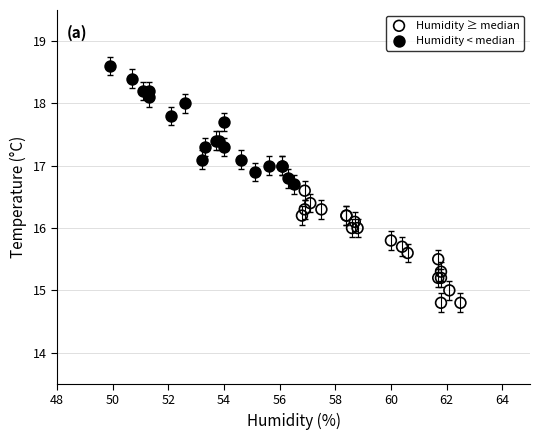

Which series contains the highest Y value?

Humidity < median